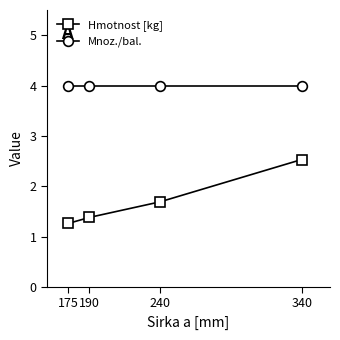

Reading right to left, what are all the values shown in this chart?

Hmotnost [kg]: 2.5	1.7	1.4	1.3
Mnoz./bal.: 4.0	4.0	4.0	4.0